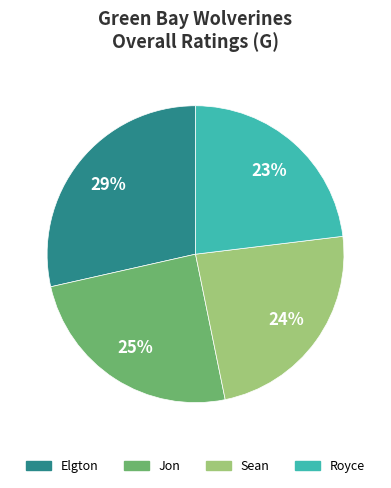

Rank the categories by value from highest to lowest.

Elgton, Jon, Sean, Royce